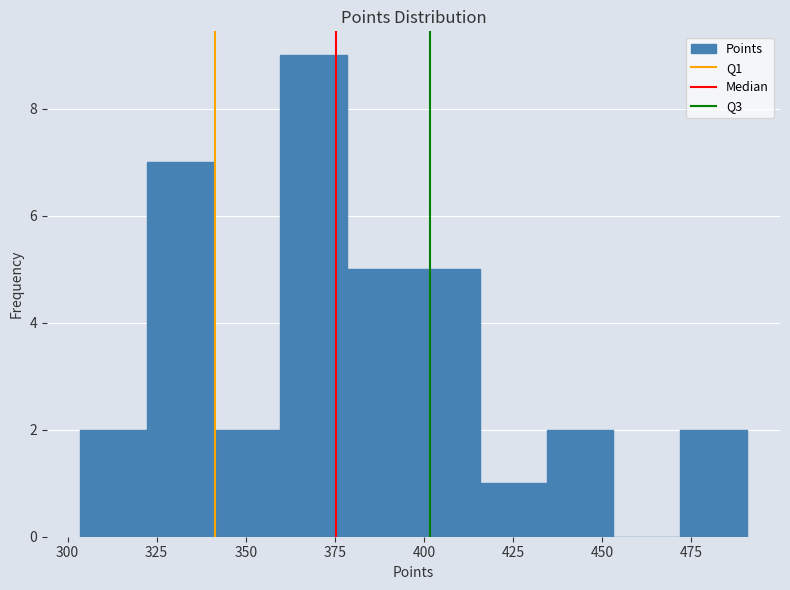

Read against the x-axis, roughly where is the centre of the tallest bar?

370